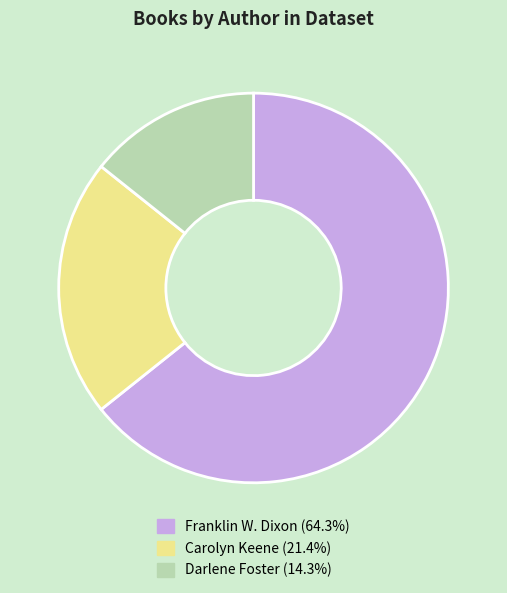

Is there any slice that represents more than half of the pie?

Yes